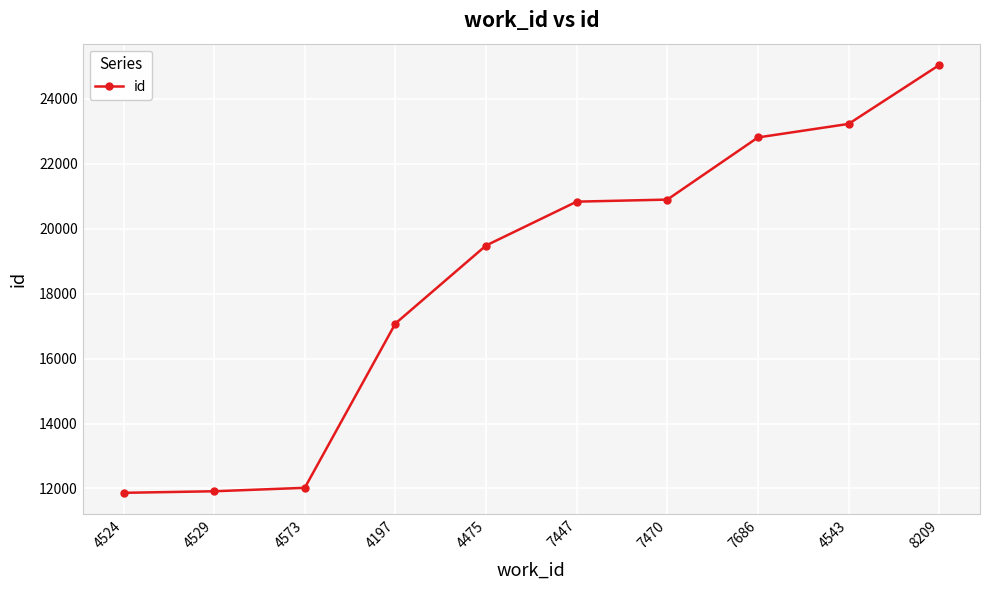

What is the difference between the second highest and second lowest values?

11317